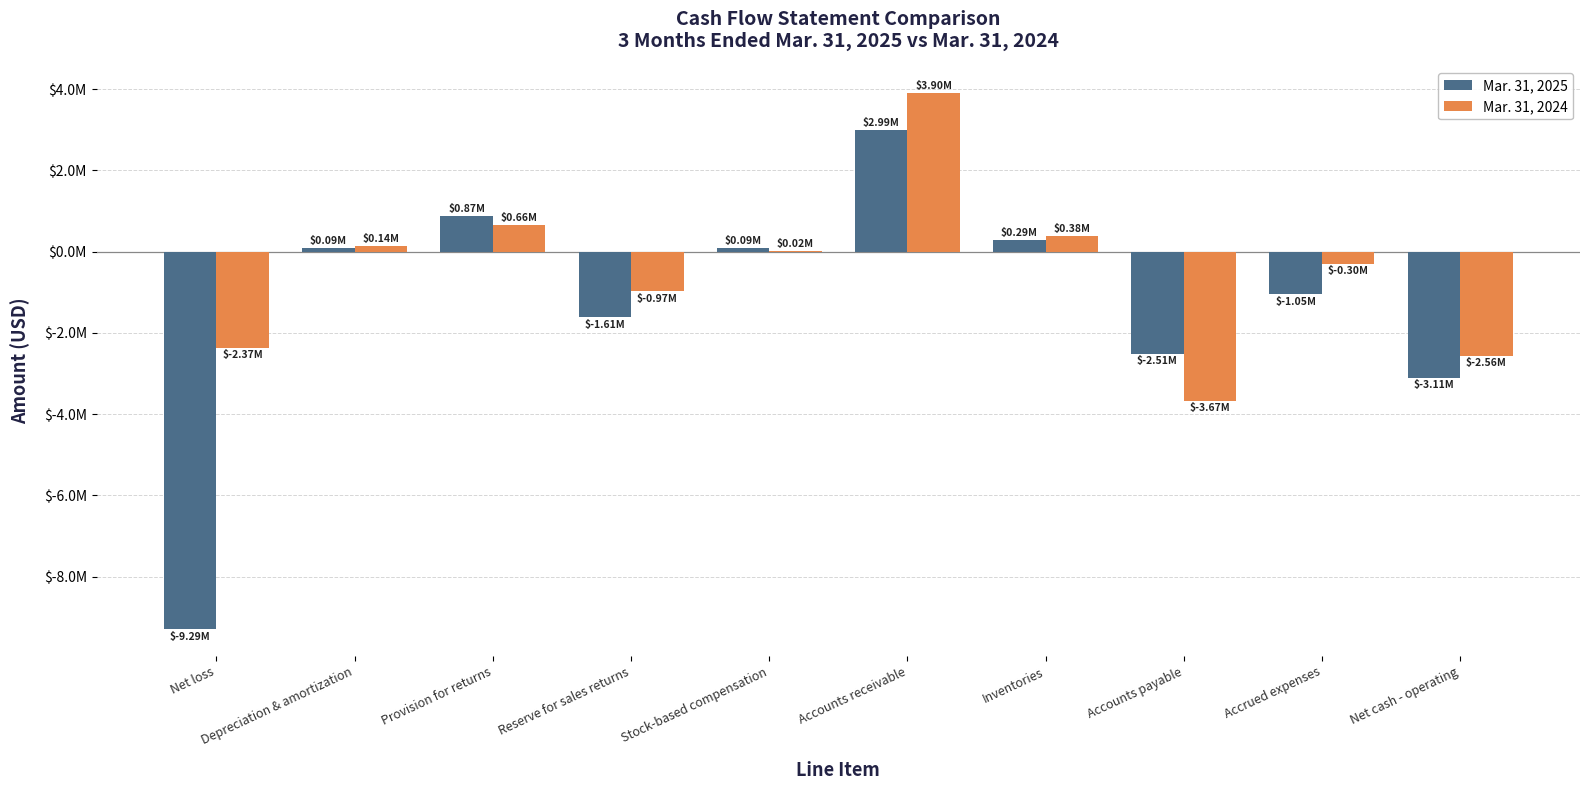

What are all the series names shown in the legend?

Mar. 31, 2025, Mar. 31, 2024